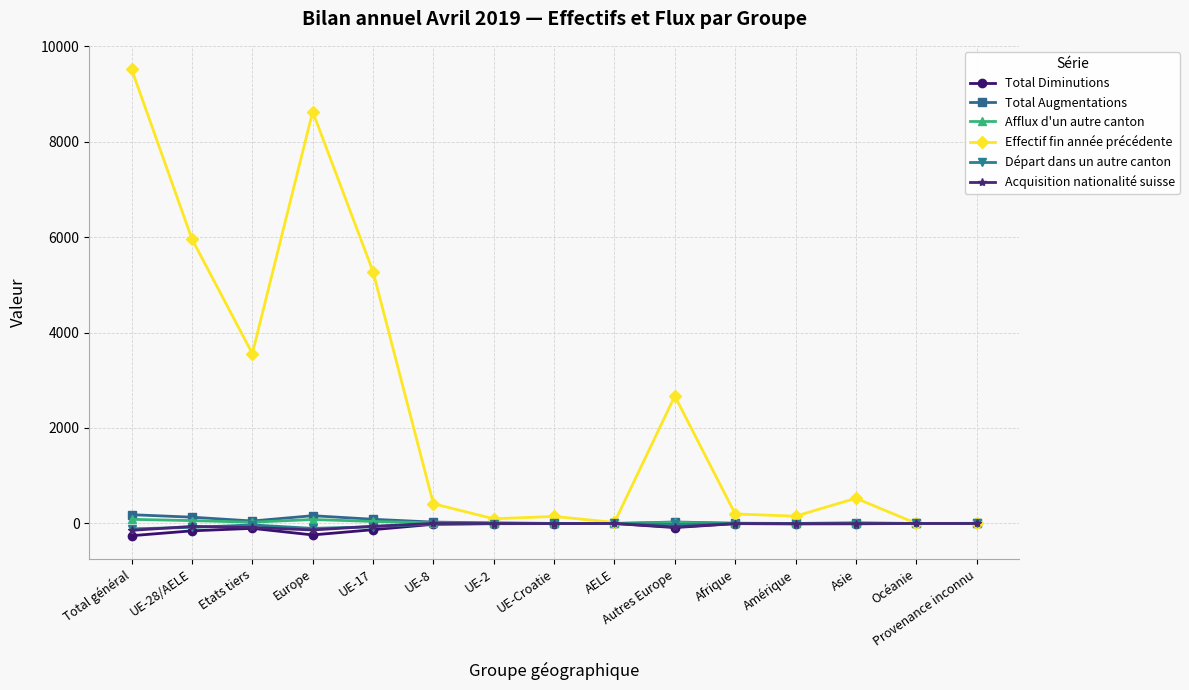

At which label is Effectif fin année précédente closest to 4759?

UE-17